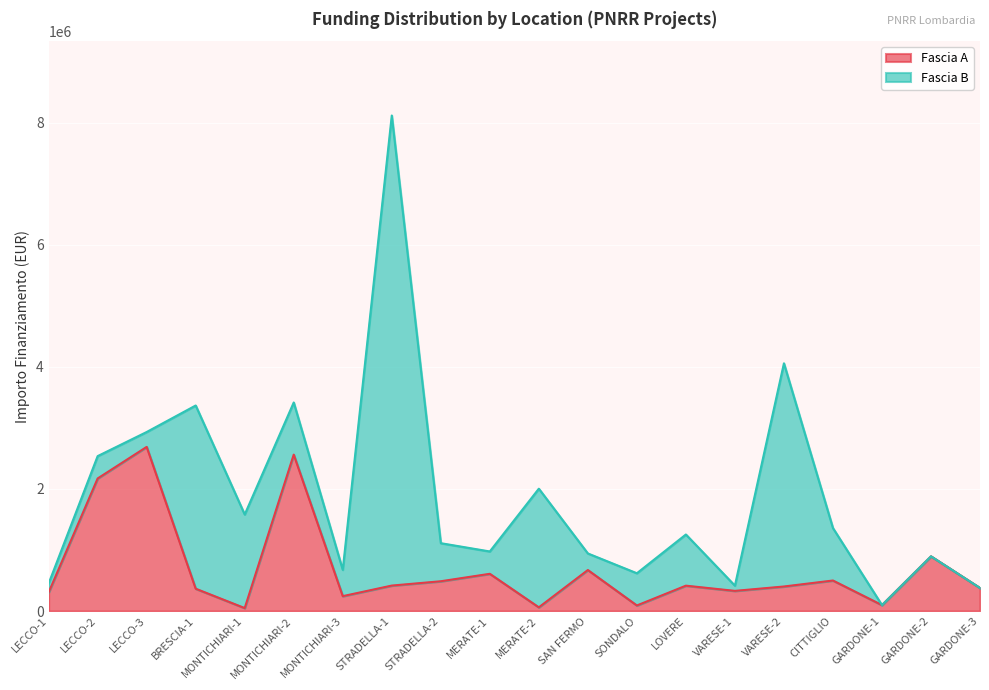

True or false: the data shows 226960.6 at BRESCIA-1.

False